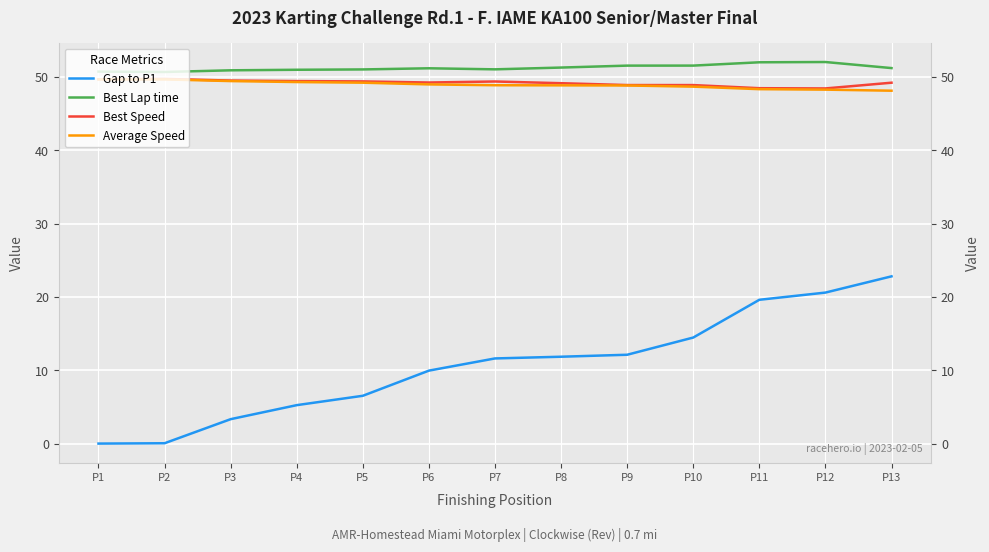

Reading left to right, transcribe all the data shown in this chart.

Gap to P1: 0.0	0.0	3.3	5.2	6.5	9.9	11.6	11.8	12.1	14.5	19.6	20.6	22.8
Best Lap time: 50.7	50.7	50.9	51.0	51.0	51.2	51.0	51.3	51.5	51.5	52.0	52.0	51.2
Best Speed: 49.7	49.7	49.5	49.4	49.4	49.2	49.4	49.1	48.9	48.9	48.5	48.4	49.2
Average Speed: 49.7	49.7	49.4	49.3	49.2	49.0	48.9	48.9	48.8	48.7	48.3	48.3	48.1